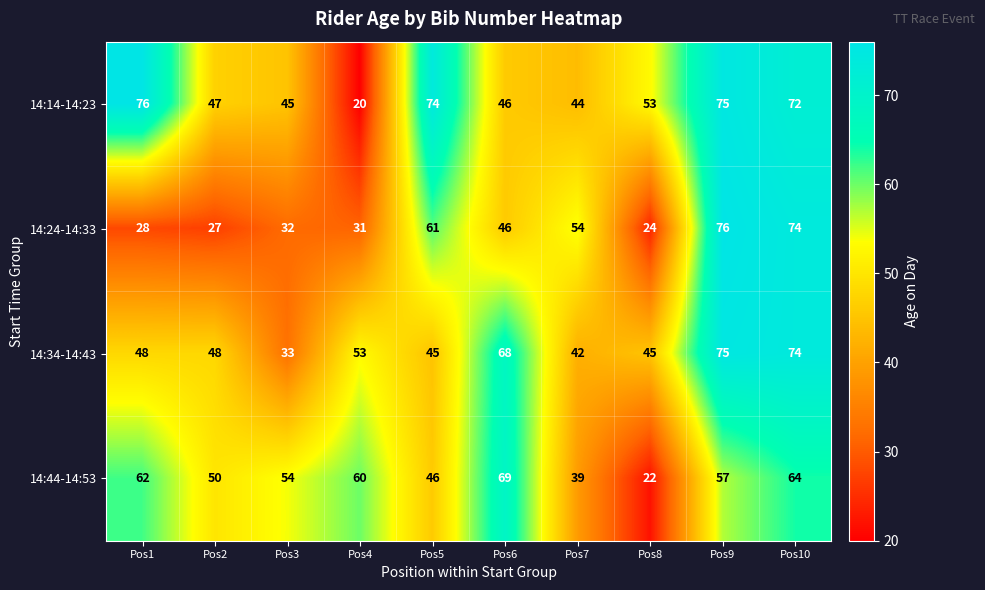

How many data points in 14:14-14:23 are less than 53?

5